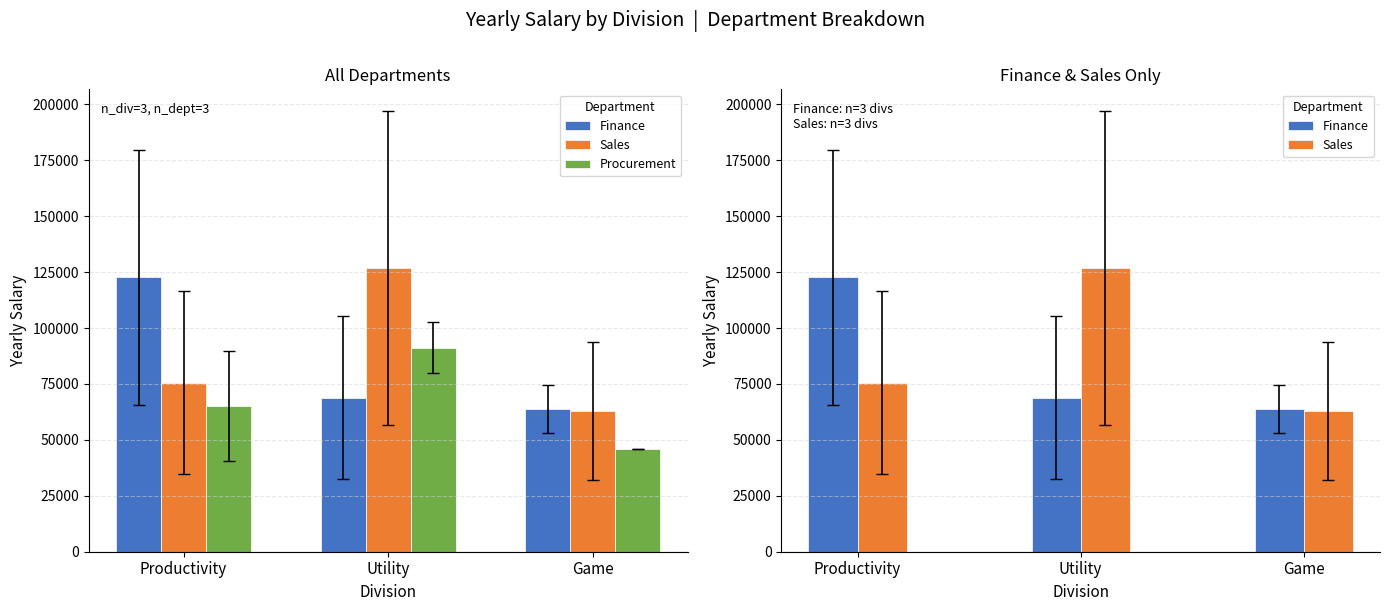

How many series are shown in this chart?

3